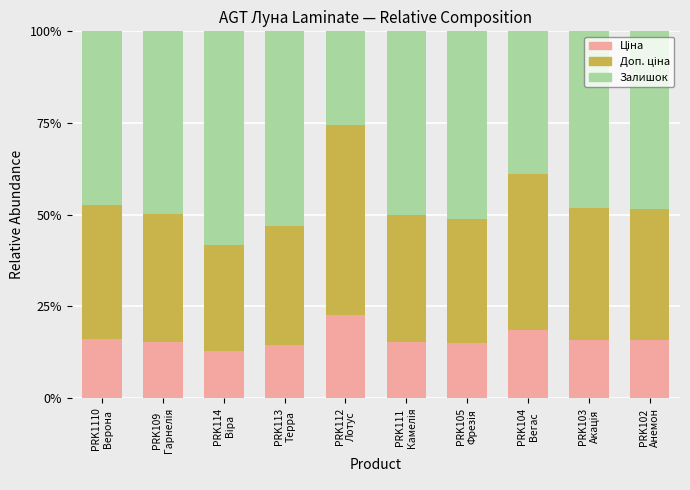

What is the sum of all Залишок values?

470.8